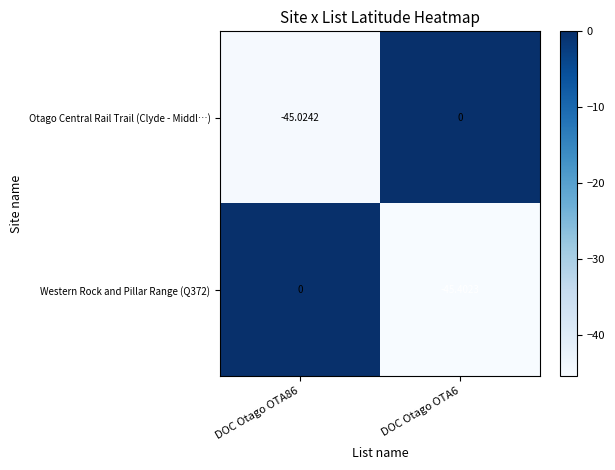

At DOC Otago OTA86, list the series in order from smallest to largest.

Otago Central Rail Trail (Clyde - Middl…), Western Rock and Pillar Range (Q372)